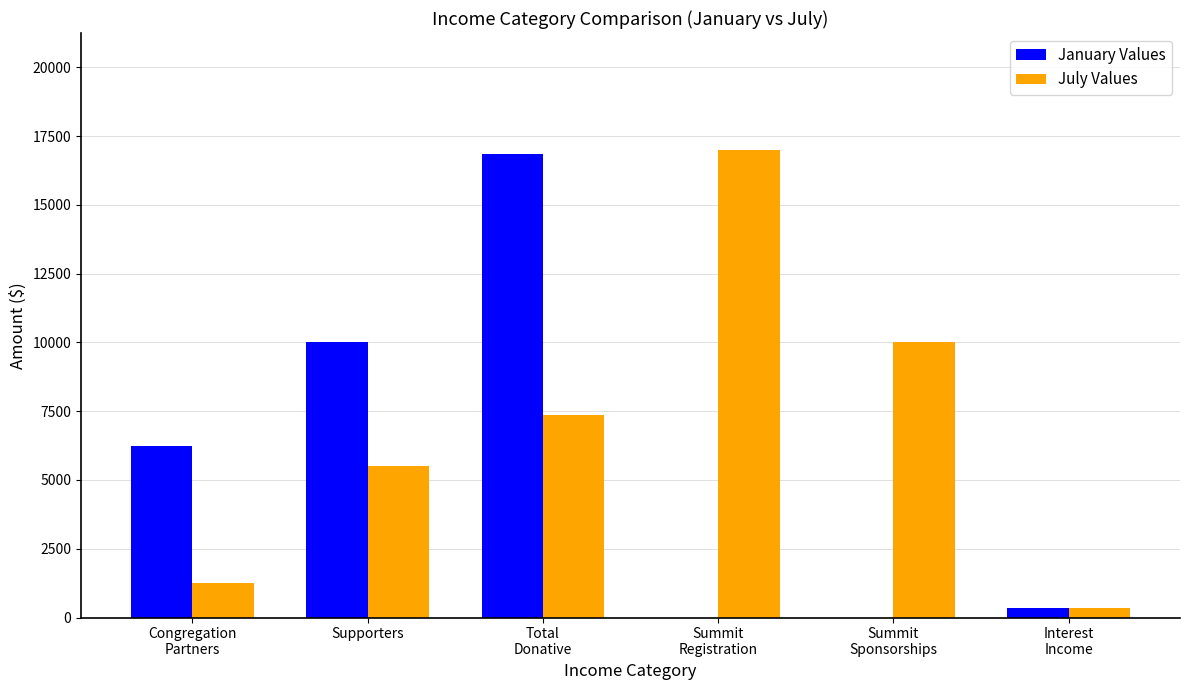

The January Values series shows 6250 at Congregation
Partners. True or false?

True